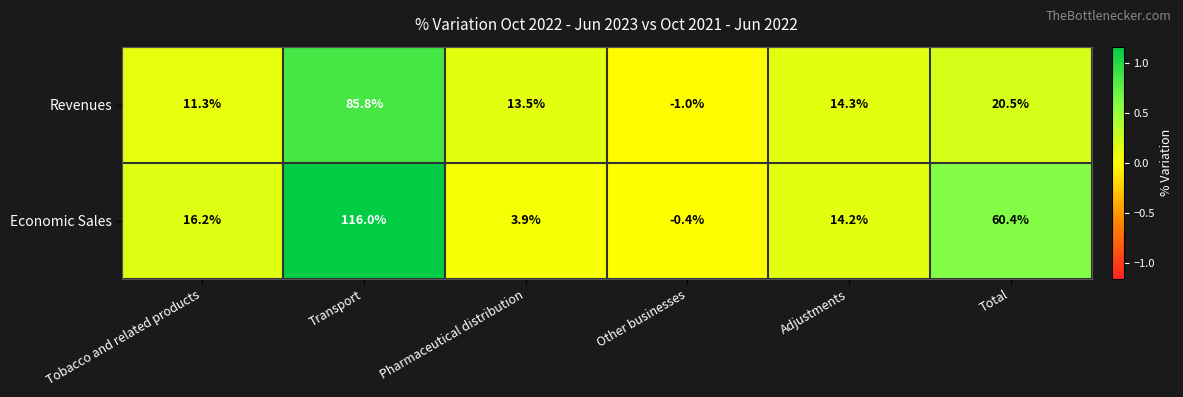

How many series are shown in this chart?

2